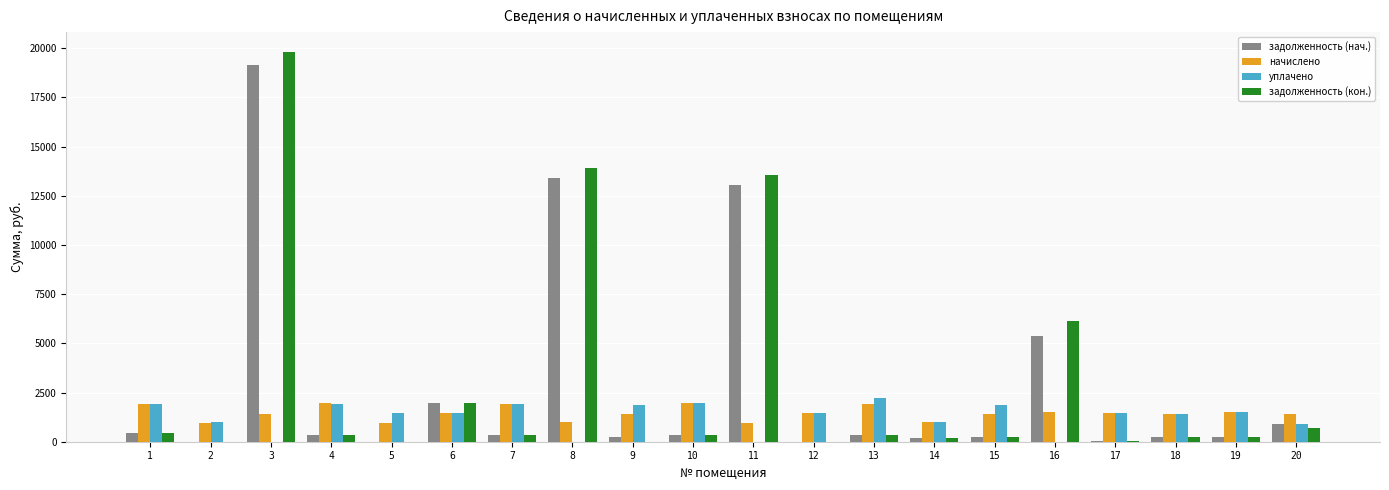

What is the sum of the начислено values at 12 and 5?

2378.6